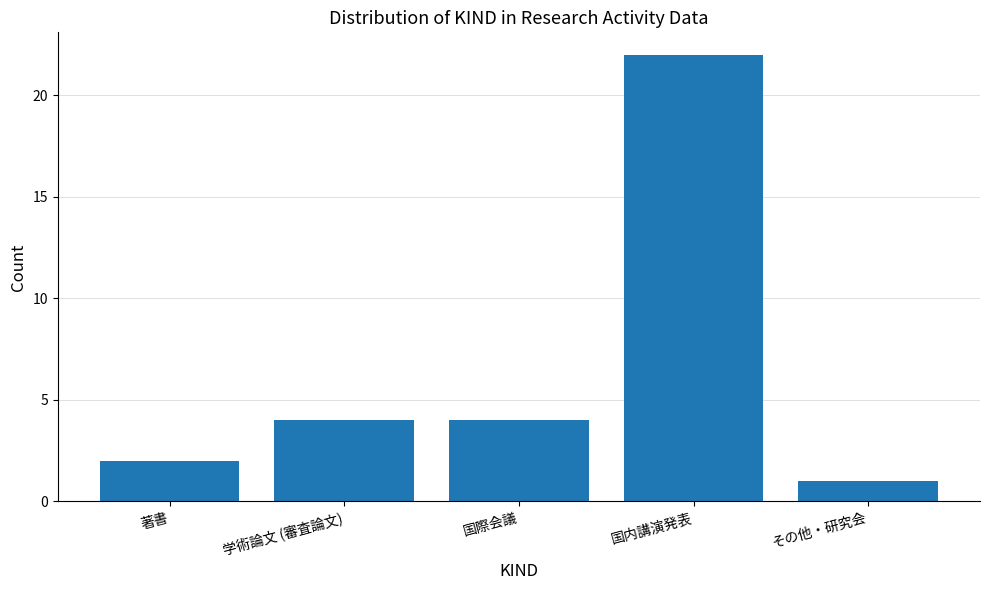

At which category does the chart reach its minimum across all series?

その他・研究会